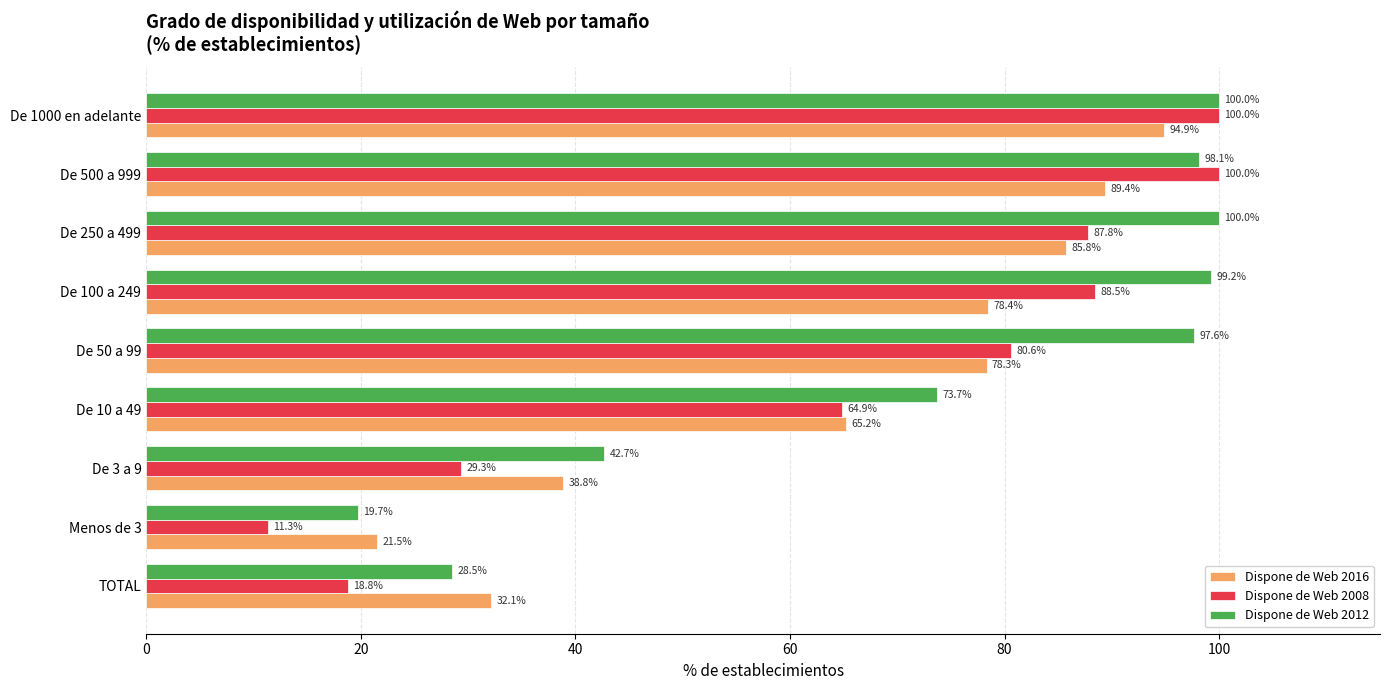

What is the average value of the Dispone de Web 2008 series?

64.6